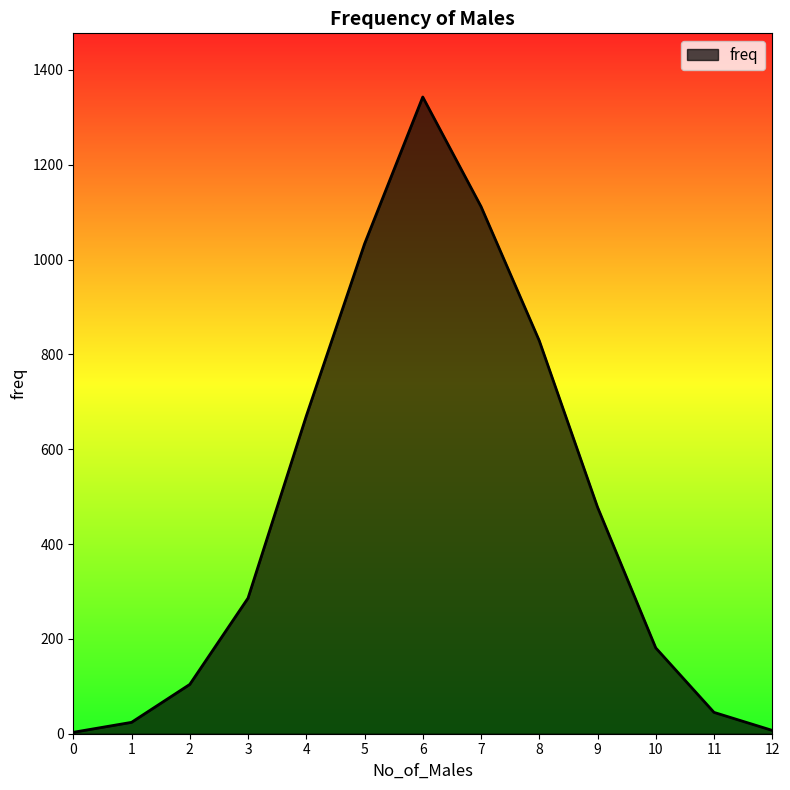

What is the difference between the maximum and minimum values?

1340